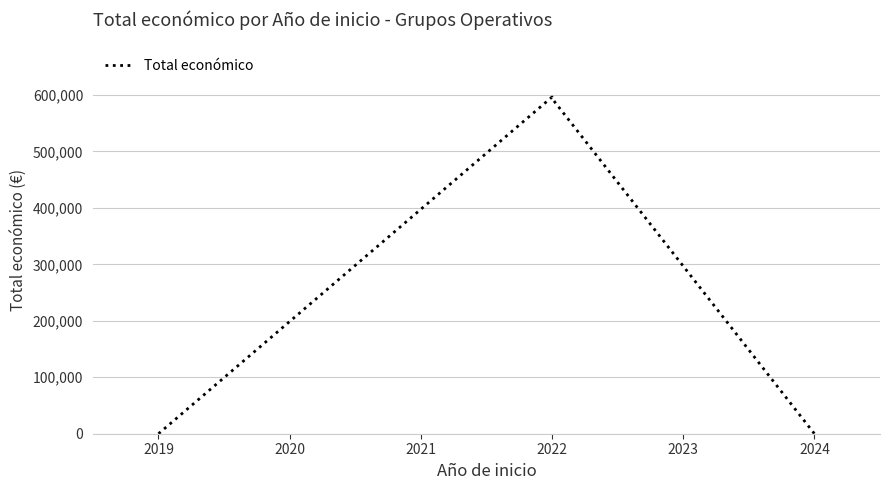

How many lines are shown in the chart?

1